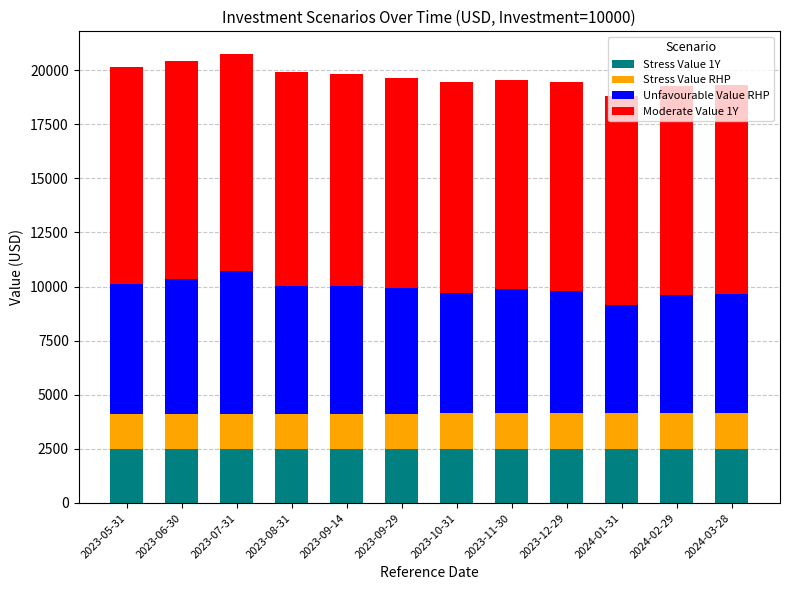

What is the total value across all series at 2024-02-29?

19270